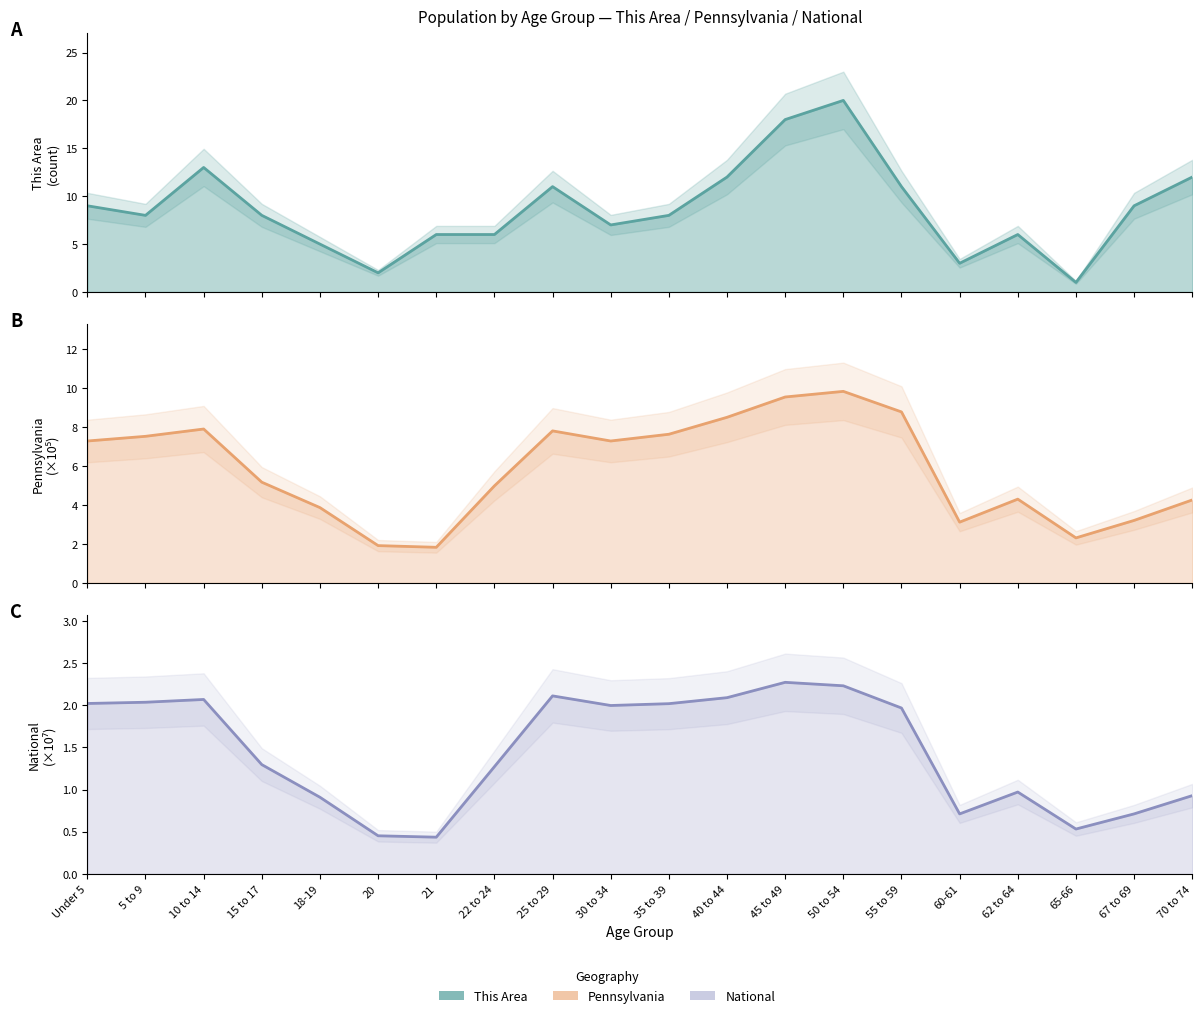

True or false: Pennsylvania and National cross at least once.

False